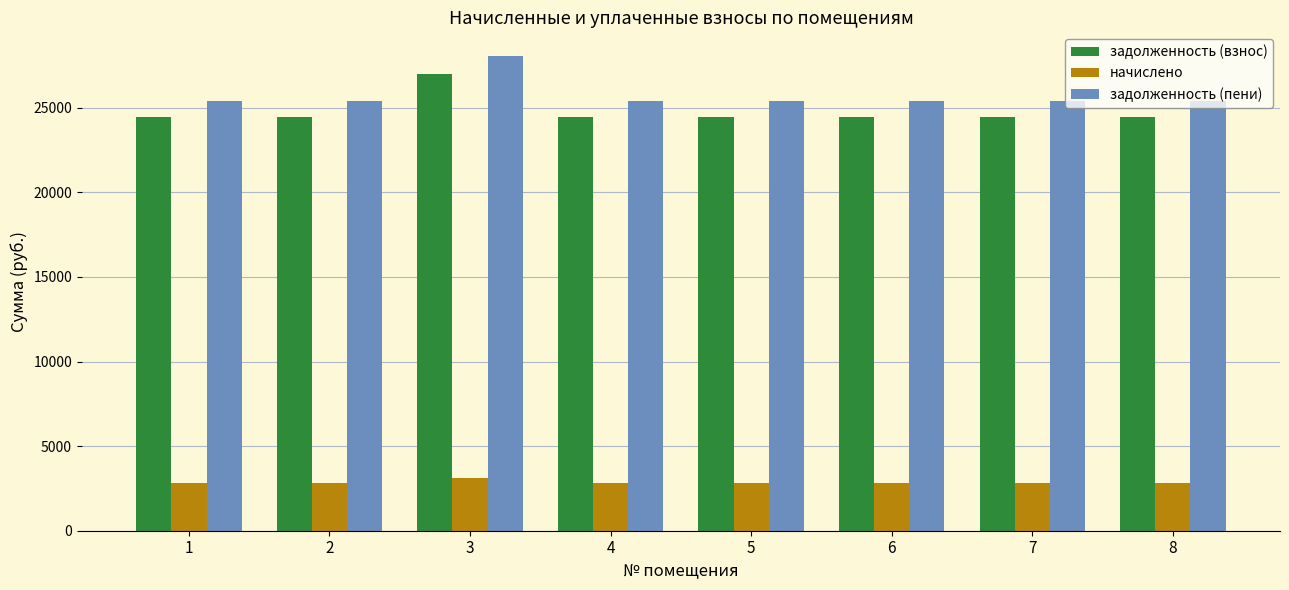

Reading left to right, extract all data points from this chart.

задолженность (взнос): 24474.2	24474.2	27023.6	24474.2	24474.2	24474.2	24474.2	24474.2
начислено: 2808.0	2808.0	3100.5	2808.0	2808.0	2808.0	2808.0	2808.0
задолженность (пени): 25410.2	25410.2	28057.1	25410.2	25410.2	25410.2	25410.2	25410.2